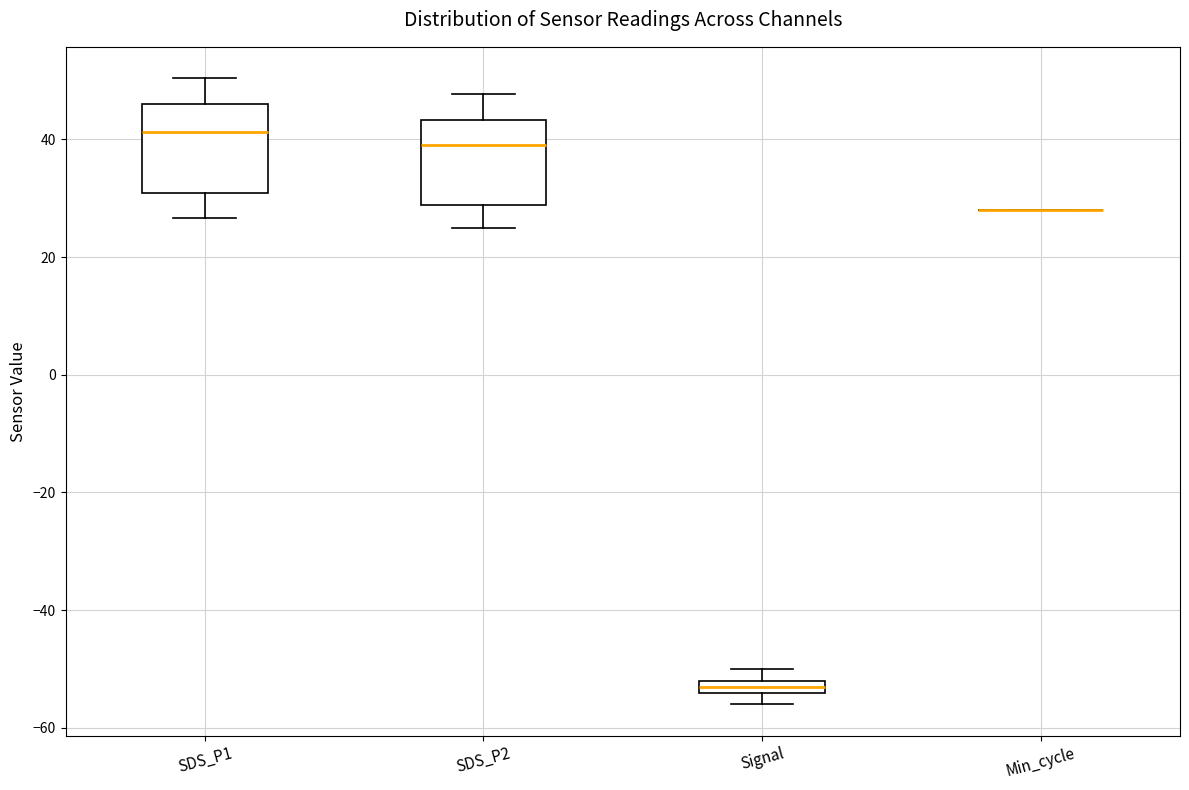

Where is the lower edge of the box for SDS_P2 on the y-axis? The values are not printed on the chart, so give them approximately, as read against the axis.

28